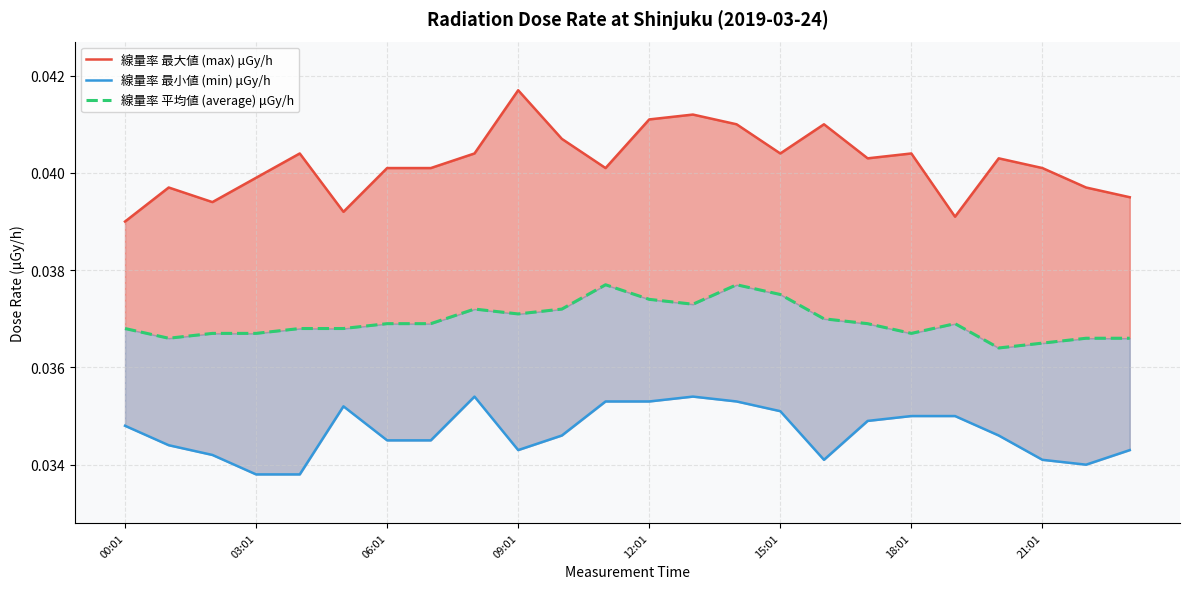

Which series has the largest total across all categories?

線量率 最大値 (max) μGy/h